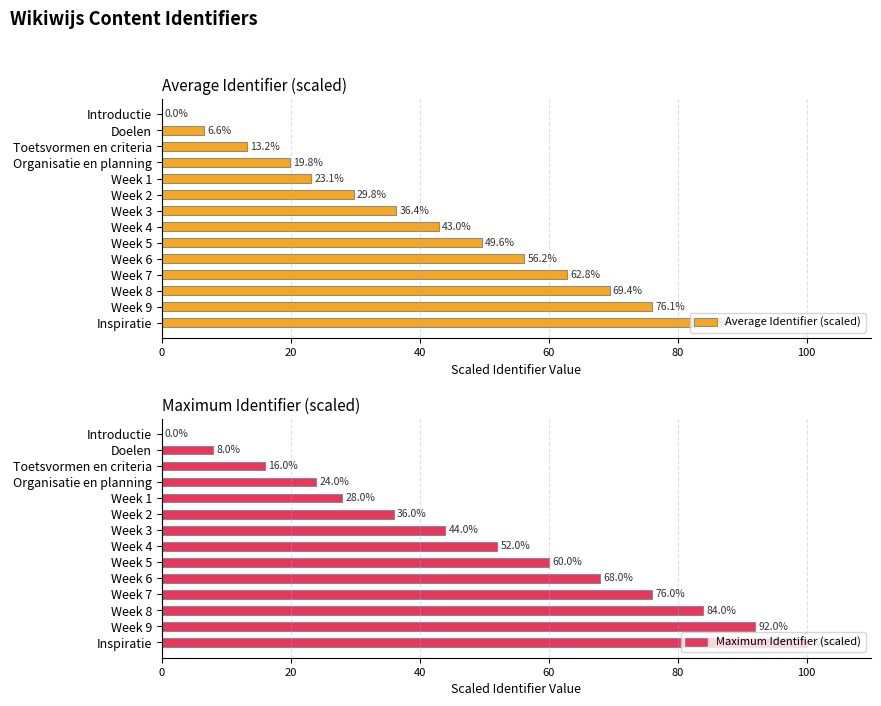

How many bars are there in each group?

2